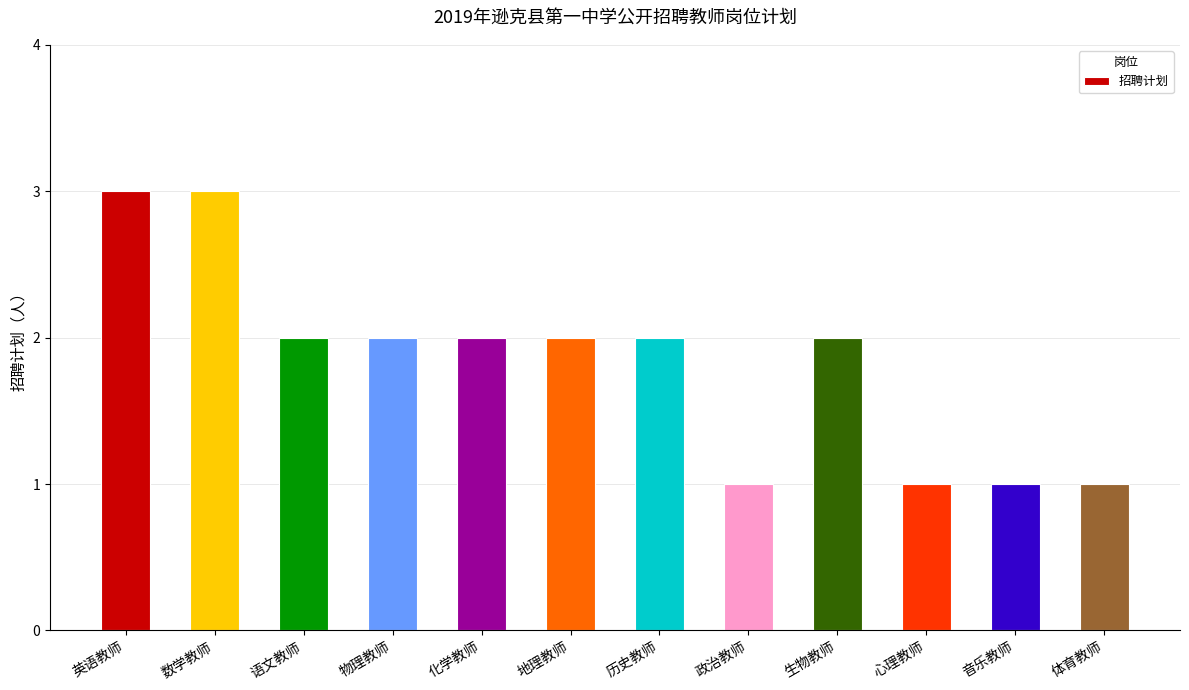

What is the approximate value at 历史教师?

2